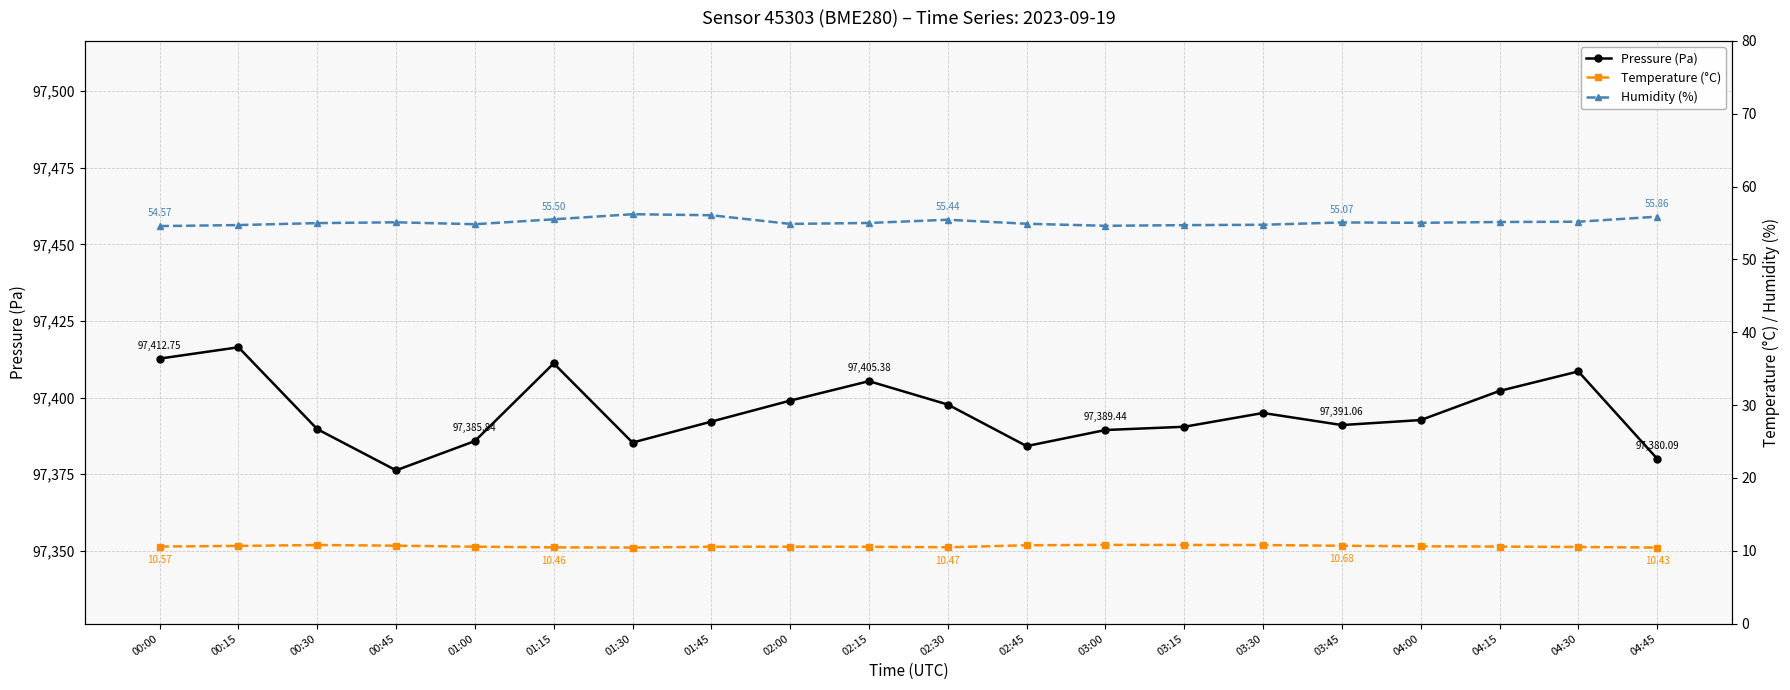

Is the value of Temperature (°C) at 03:15 greater than the value of Humidity (%) at 01:15?

No